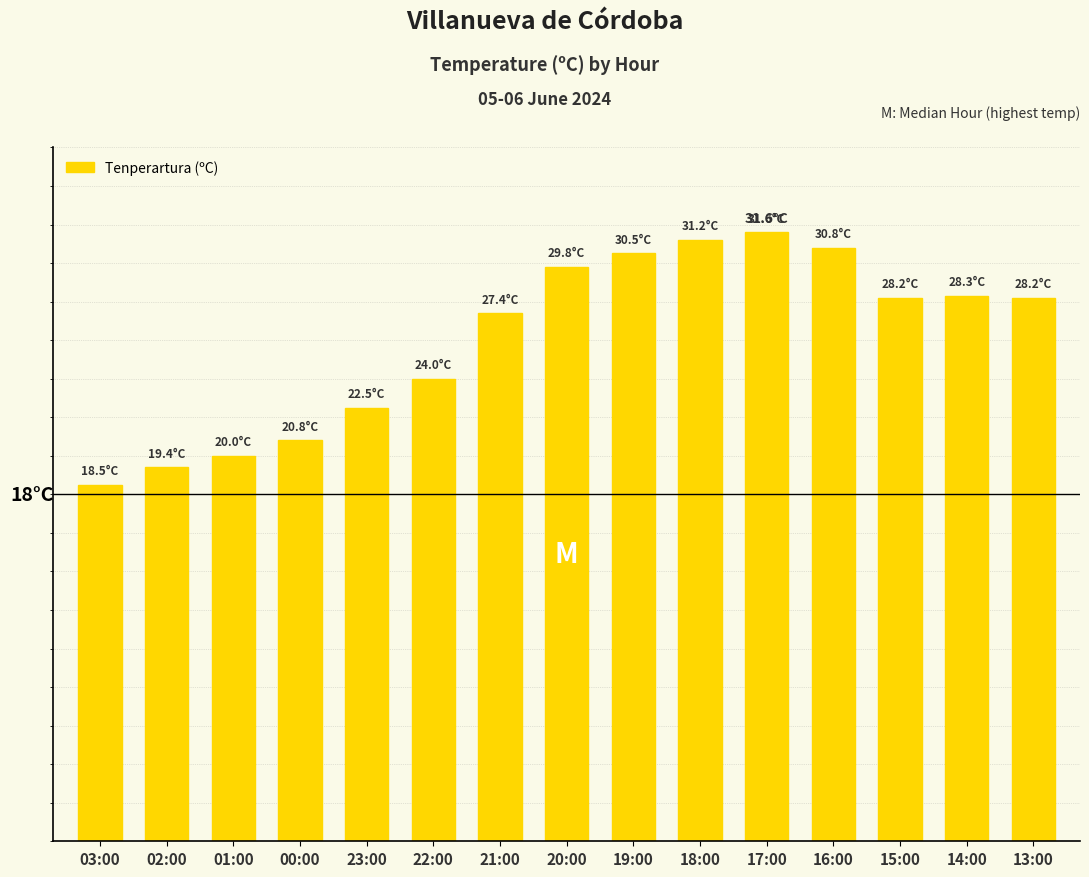

What is the difference between the second highest and minimum values?

12.7